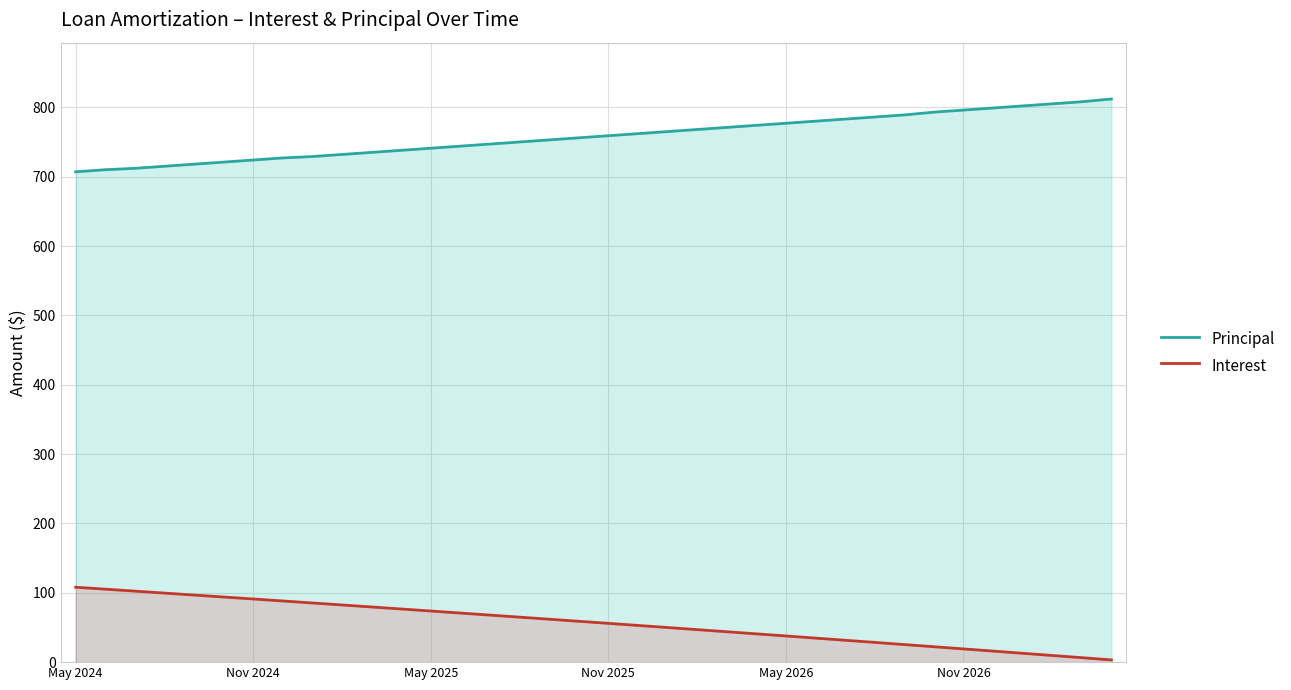

What position from the left is 15?

16